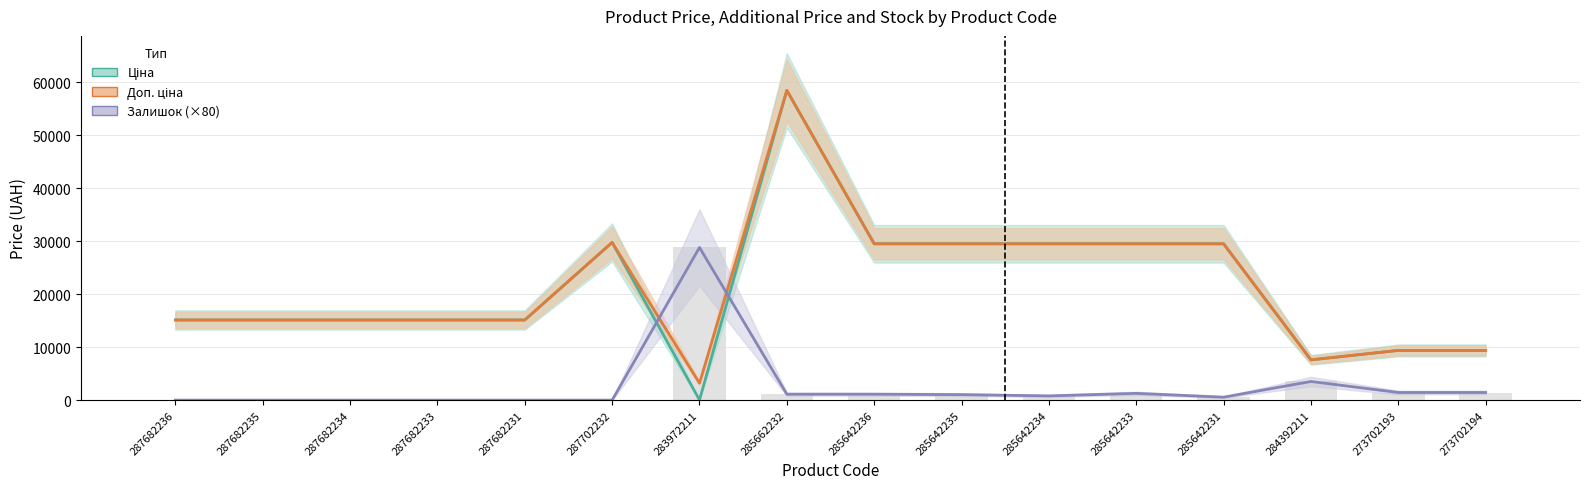

What is the value of the Залишок (×80) bar at the 8th from the left?

1120.0